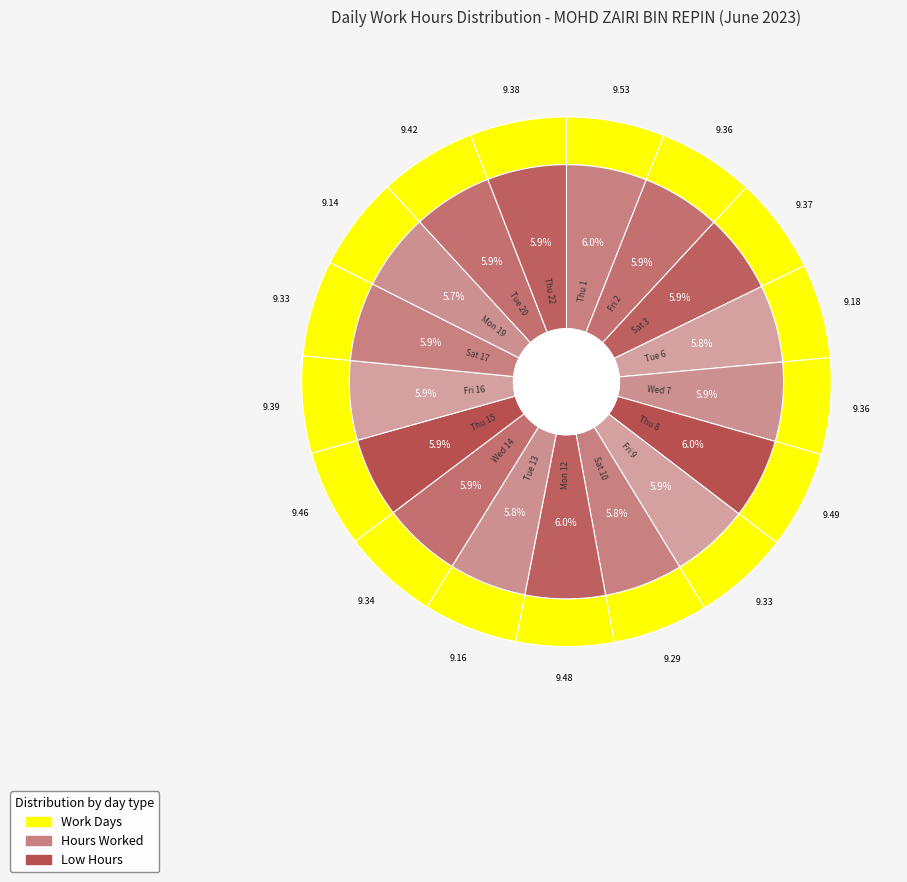

Approximately how many times larger is the value at Wed 7 compared to Fri 2?

1.0